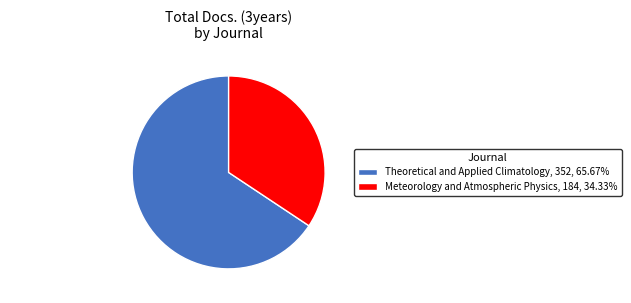

Count the number of slices in the pie.

2